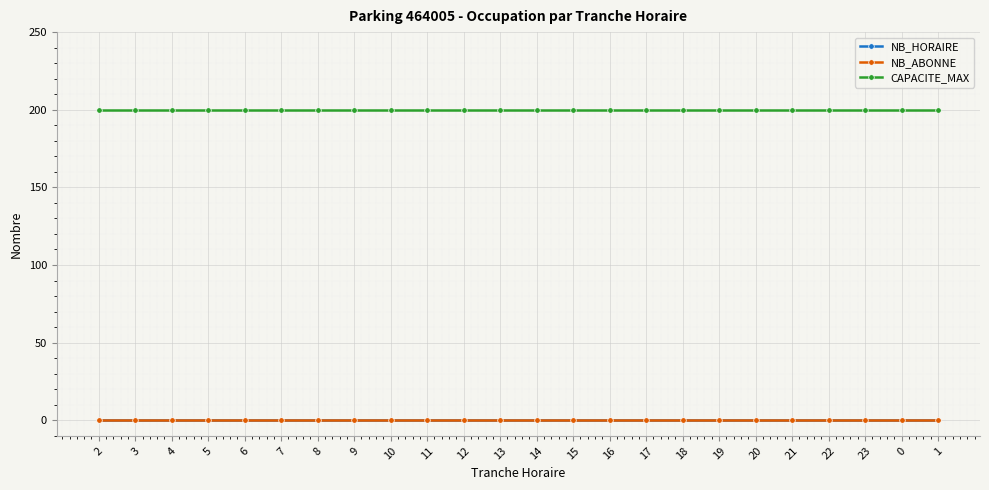

True or false: NB_ABONNE and CAPACITE_MAX intersect in this chart.

False